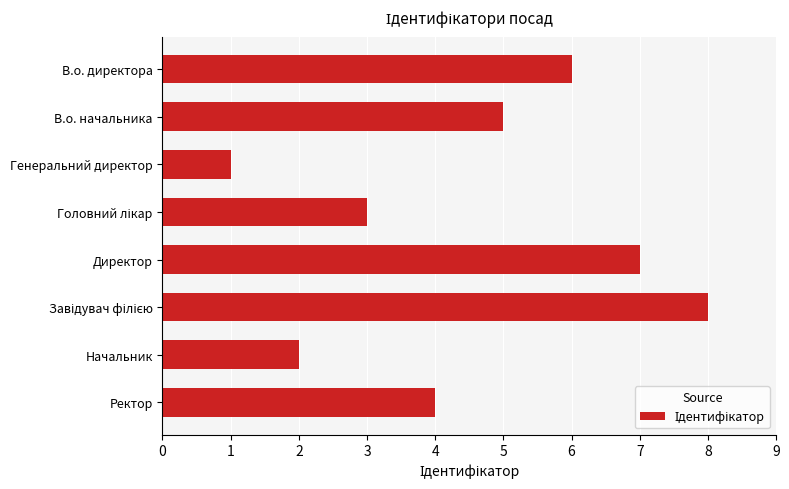

Read the value at В.о. директора.

6